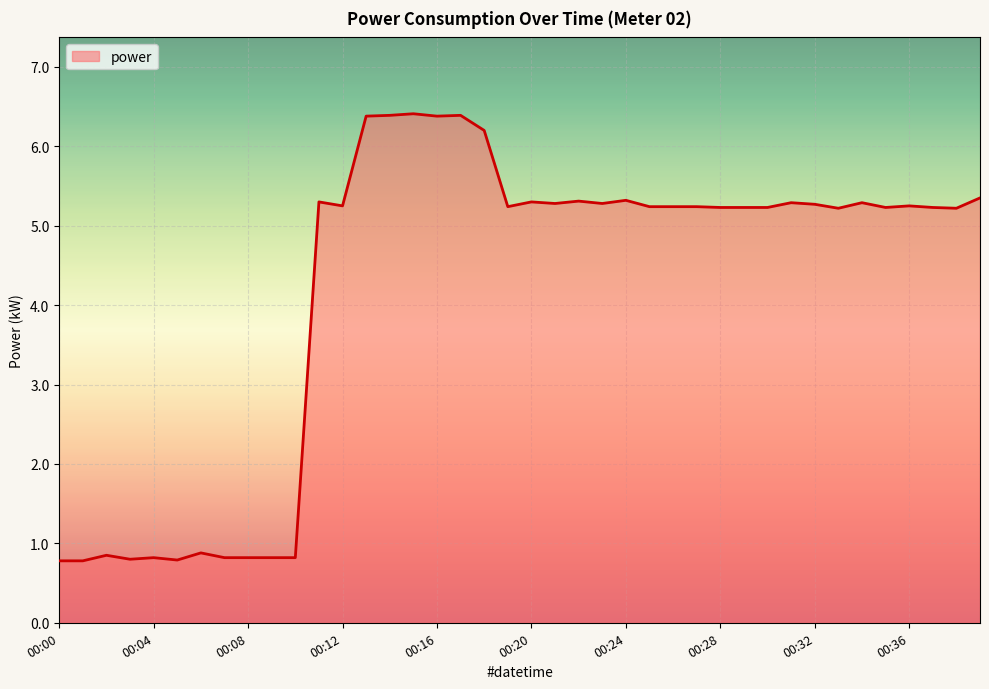

What is the difference between the maximum and minimum values?

5.6